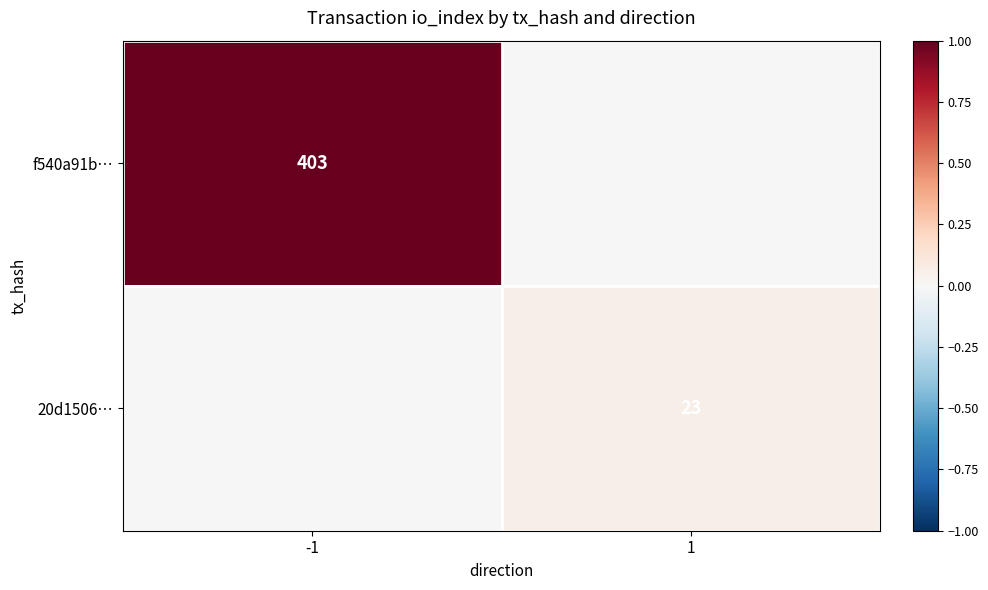

What is the spread (max minus min) of values at -1?

1.0